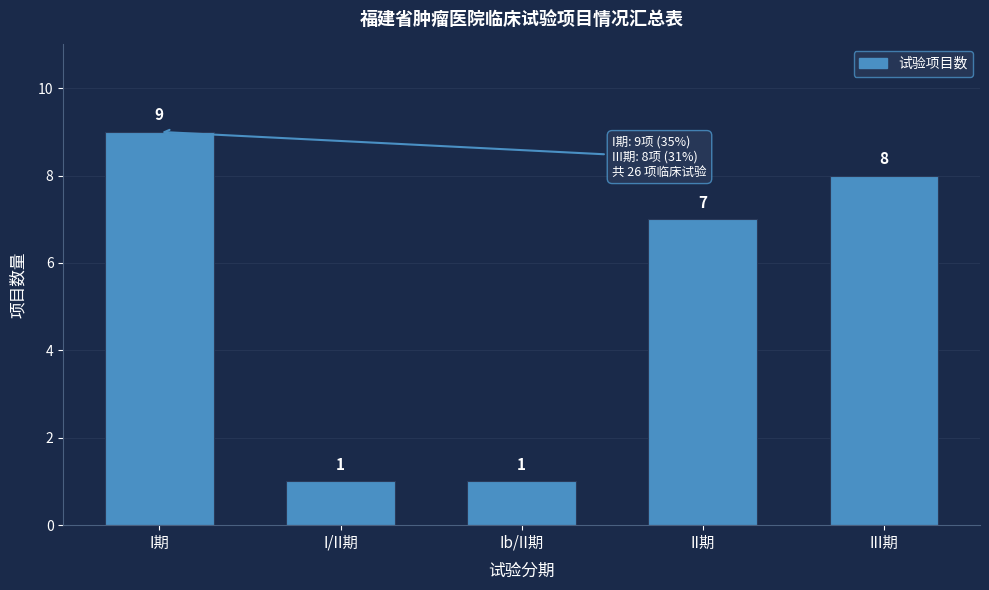

Reading right to left, list all the values displayed in this chart.

III期=8	II期=7	Ib/II期=1	I/II期=1	I期=9